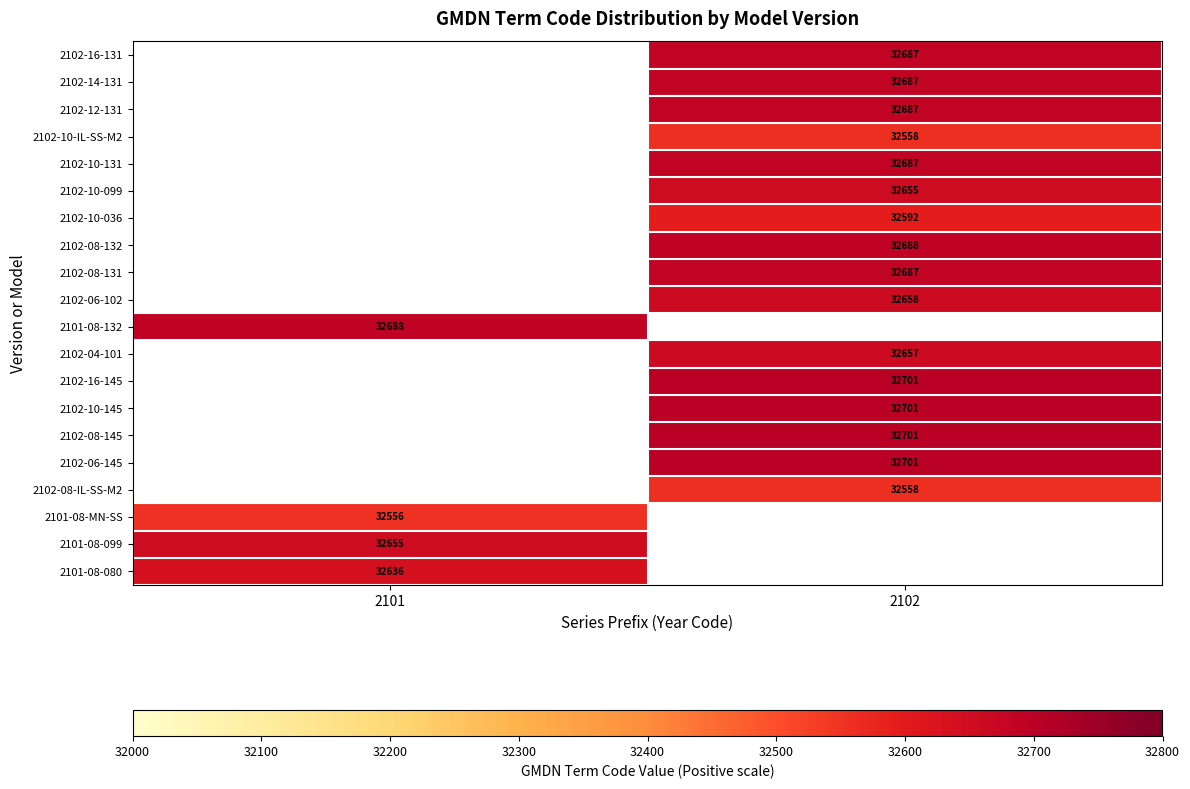

Is it true that 2102-16-145 equals 32701 at 2102?

True